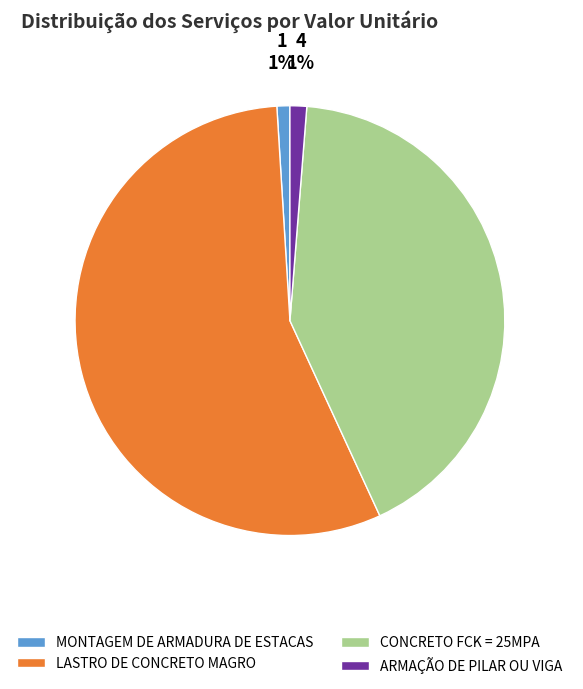

How many slices are in this pie chart?

4